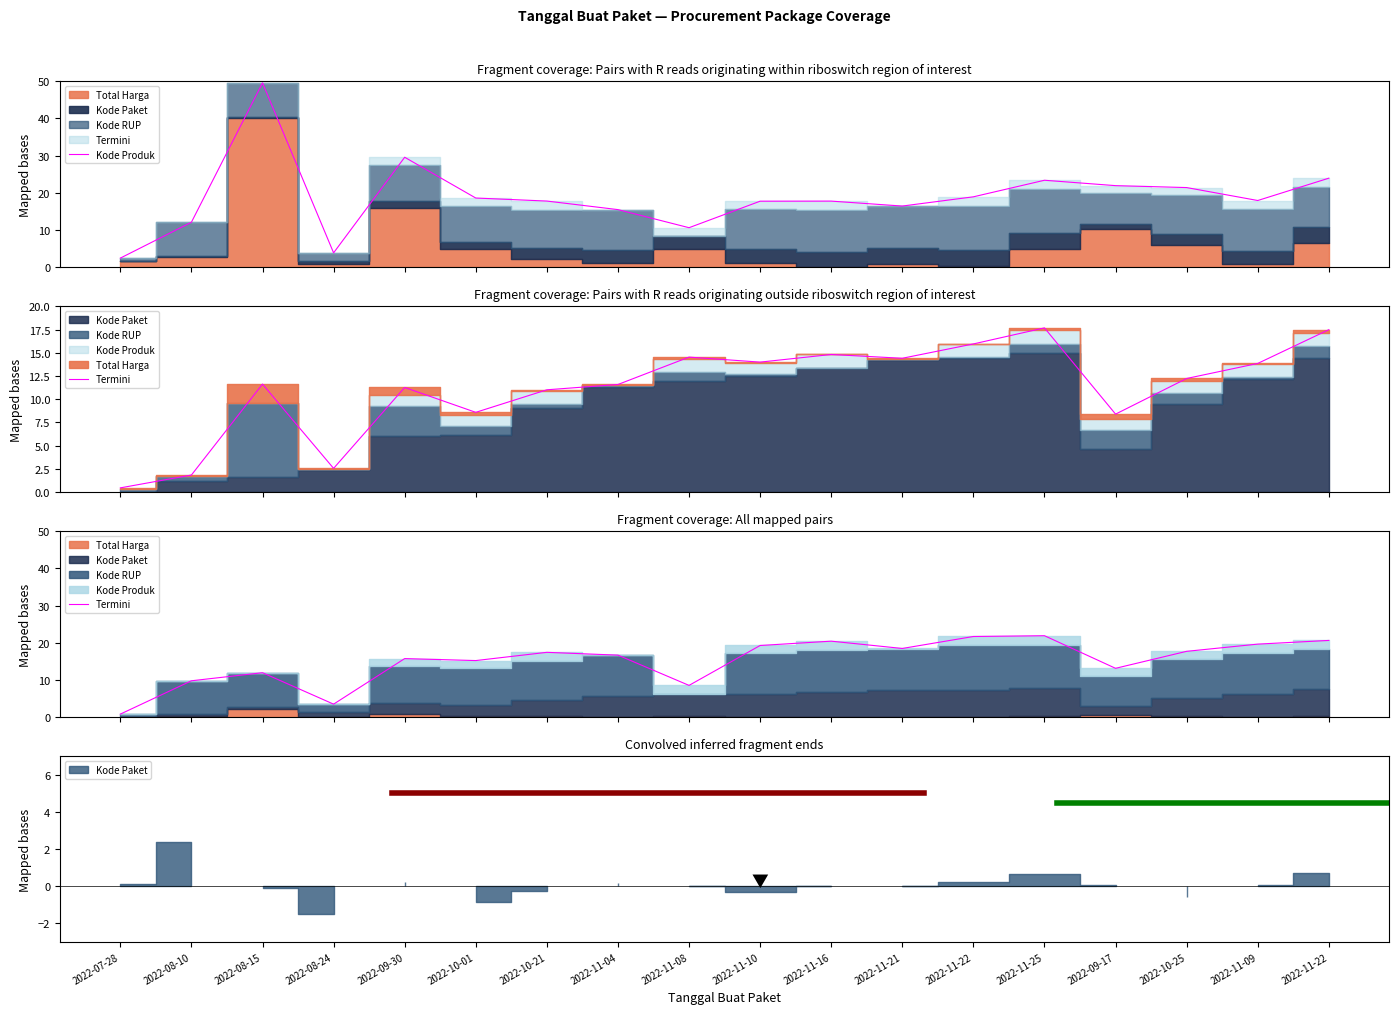

Rank the categories by value from lowest to highest.

2022-07-28, 2022-08-24, 2022-11-08, 2022-08-10, 2022-08-15, 2022-09-17, 2022-10-01, 2022-09-30, 2022-11-04, 2022-10-21, 2022-10-25, 2022-11-21, 2022-11-10, 2022-11-09, 2022-11-16, 2022-11-22, 2022-11-22, 2022-11-25